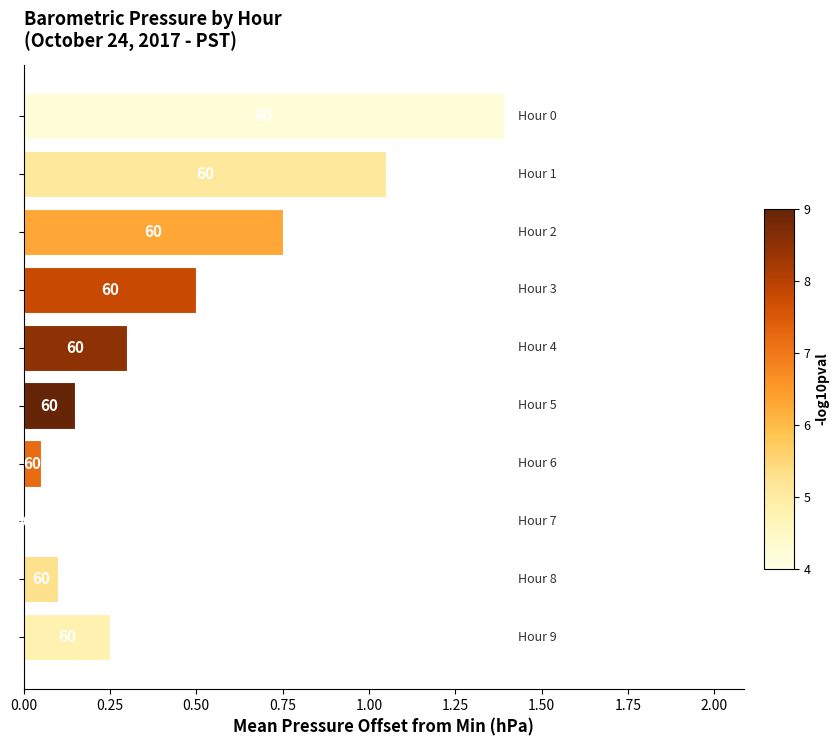

What is the greatest value displayed?

1.4